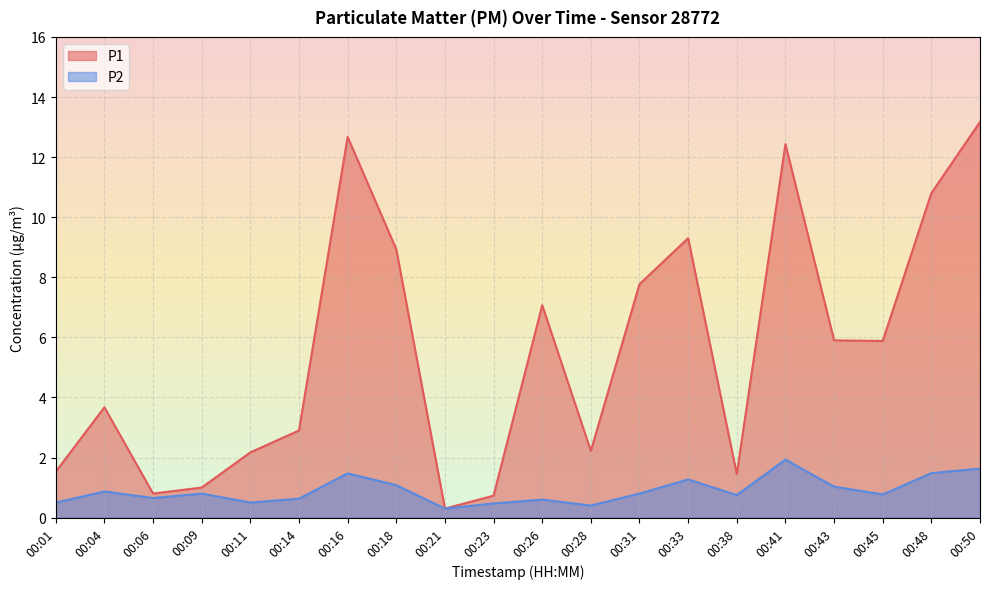

What is the value of the P2 point at the 17th from the left?

1.0